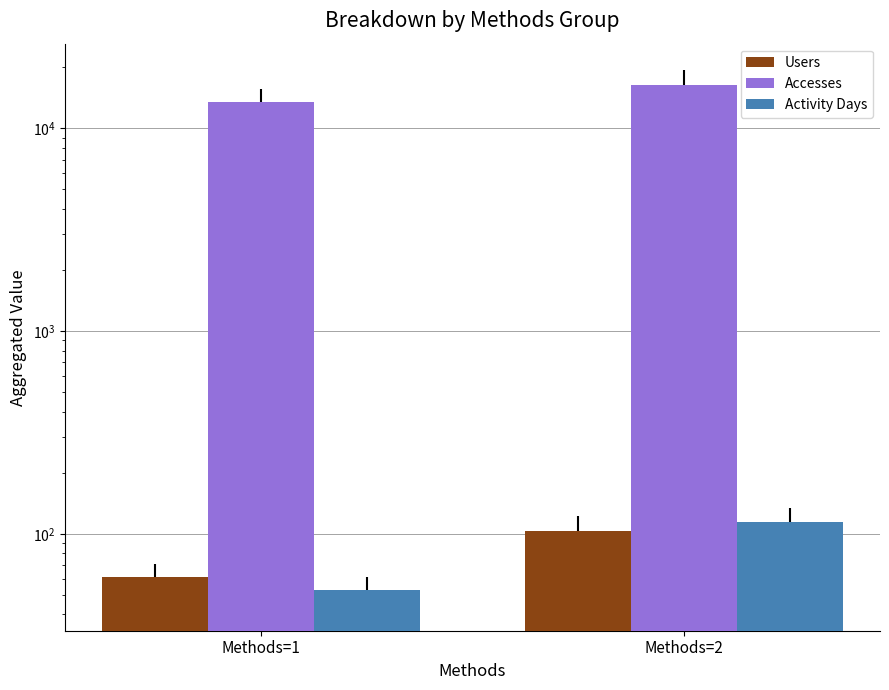

What is the difference between the maximum and minimum values in the Users series?

42